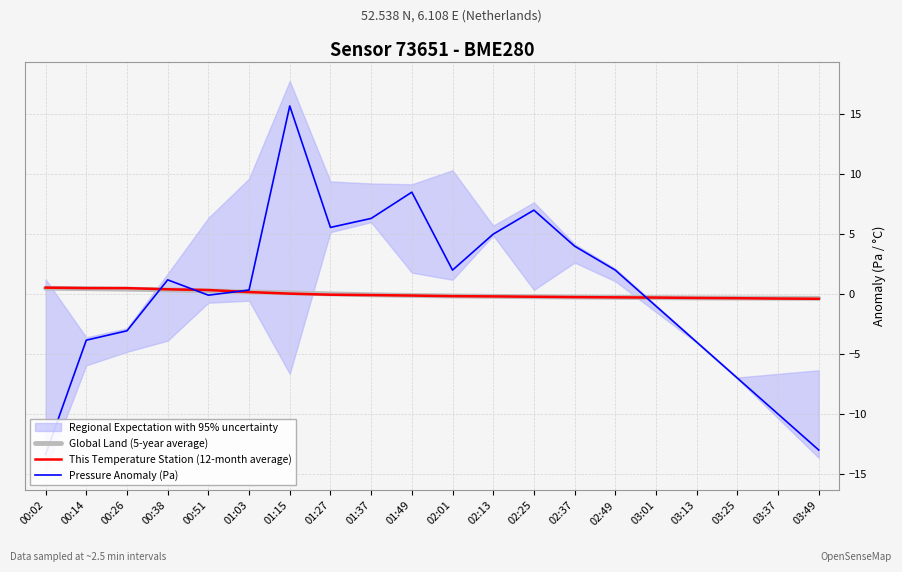

What is the difference between the highest and lowest values at 01:49?

8.6